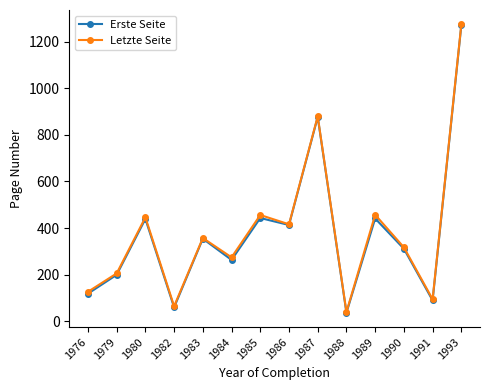

Count the number of categories in the chart.

14